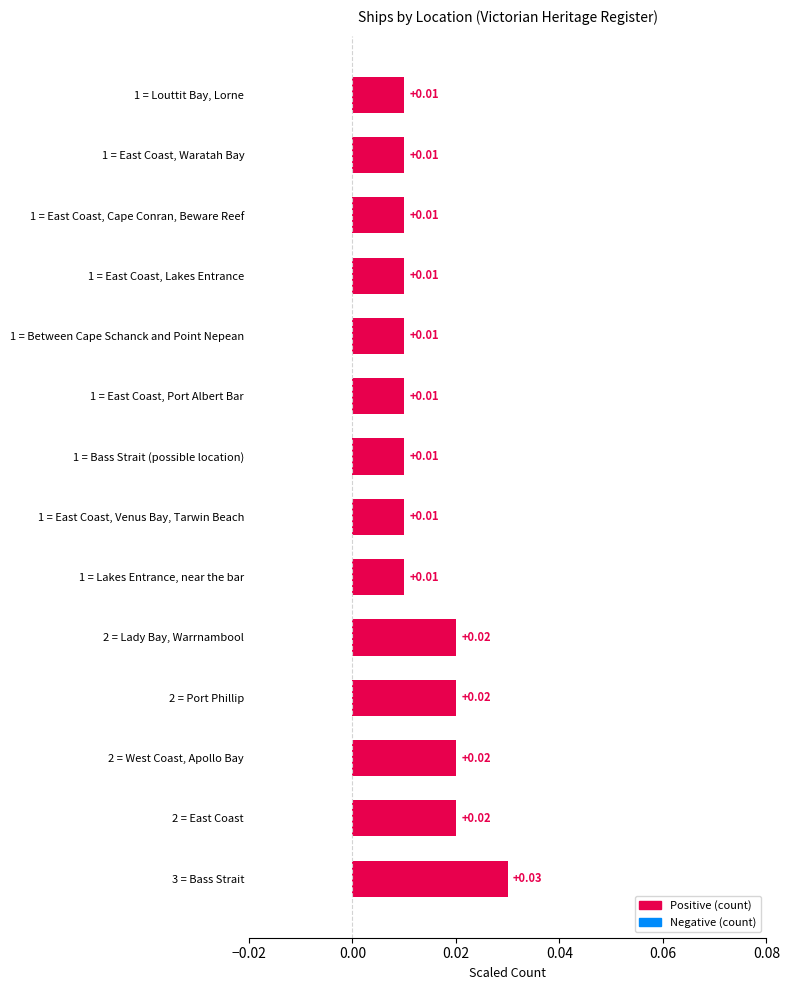

Which category has the highest value across all series?

3 = Bass Strait